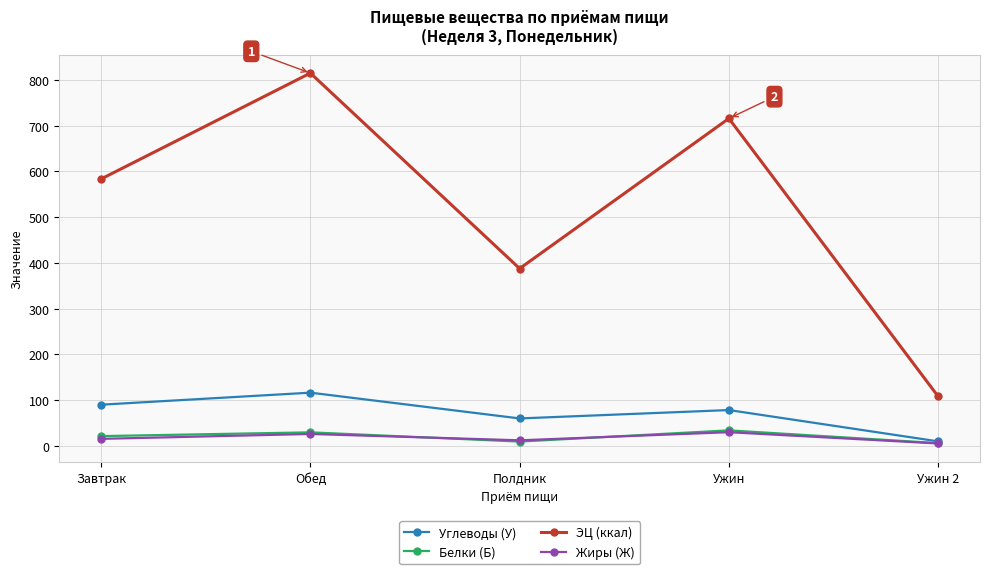

What position from the left is Ужин 2?

5